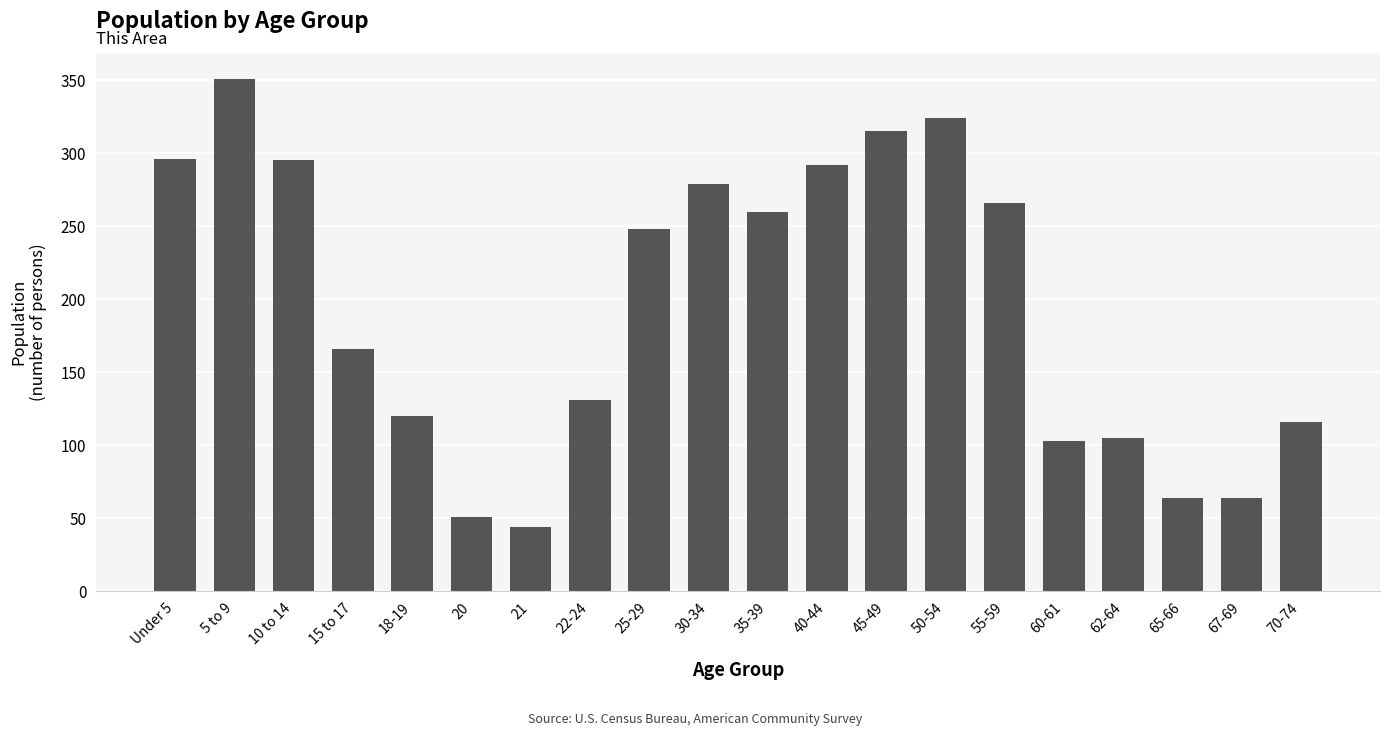

What is the label of the 4th bar from the left?

15 to 17